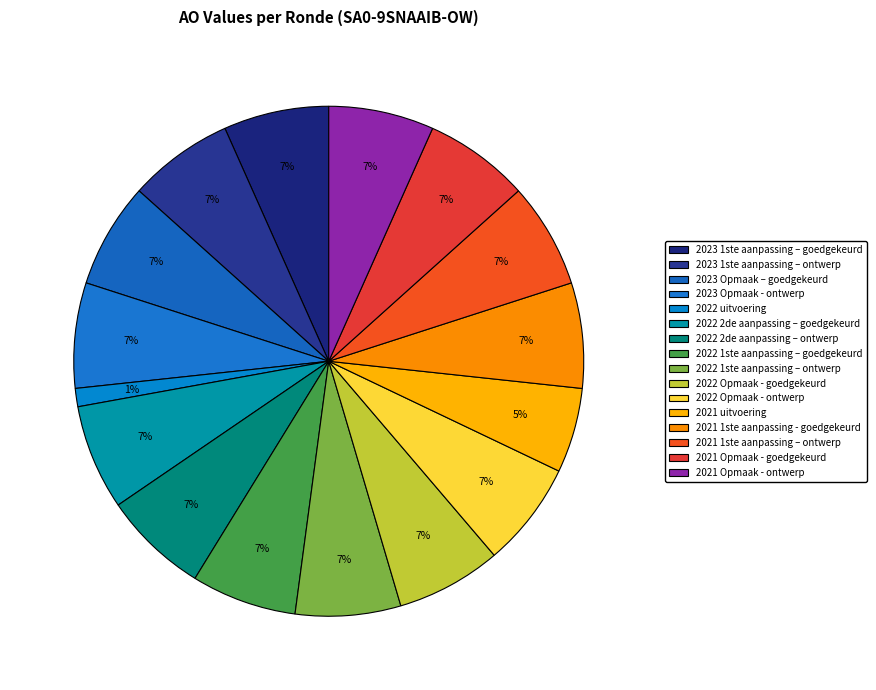

To the nearest percent, what portion does 2021 1ste aanpassing - goedgekeurd represent?

7%